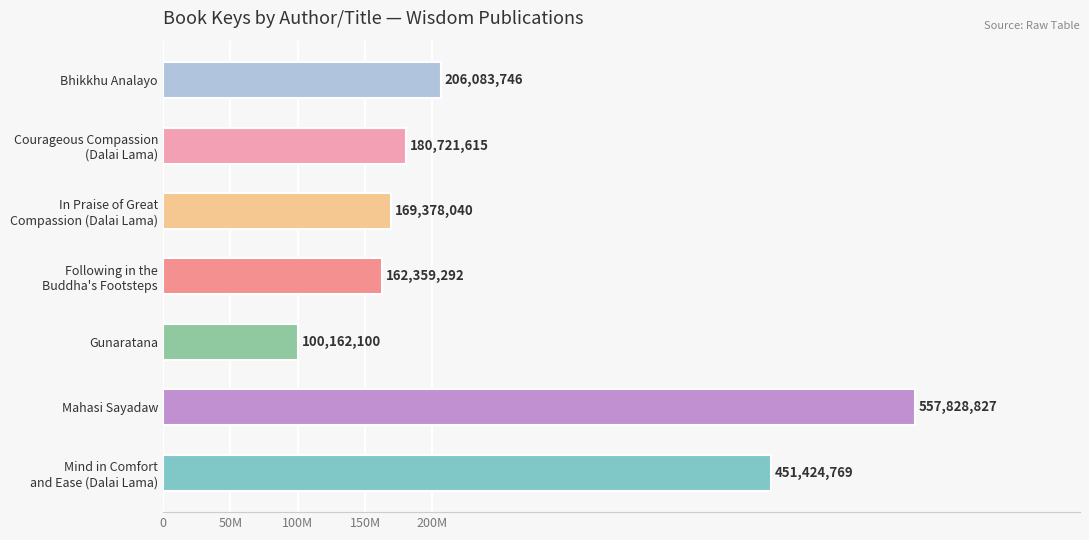

What is the minimum value shown in the chart?

100162100